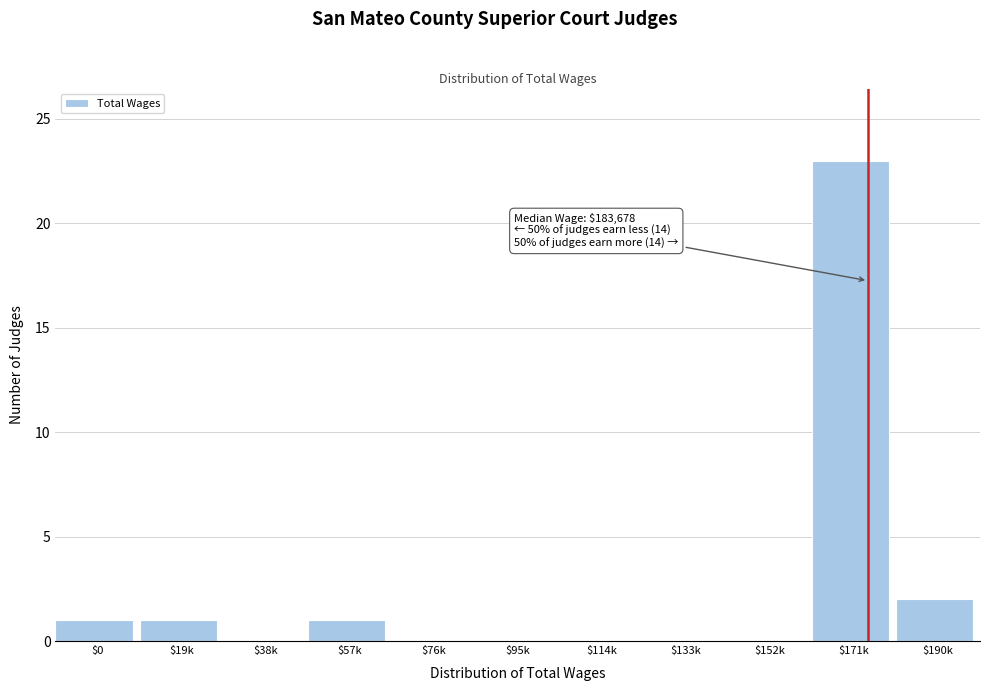

Is it true that the value at $171k is 14?

False